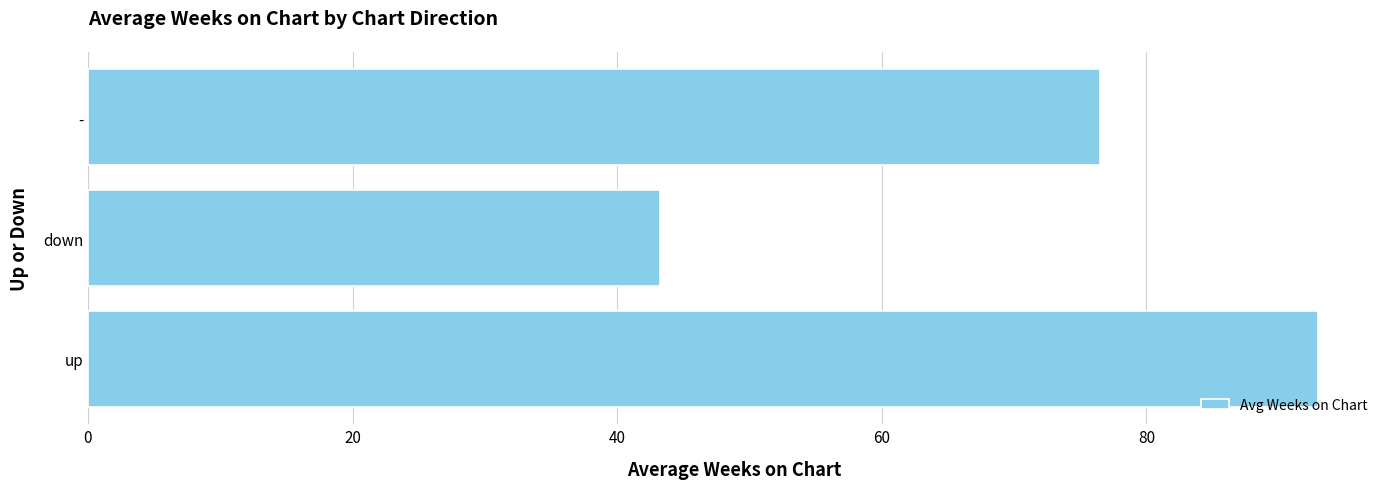

What is the sum of all values?

212.7